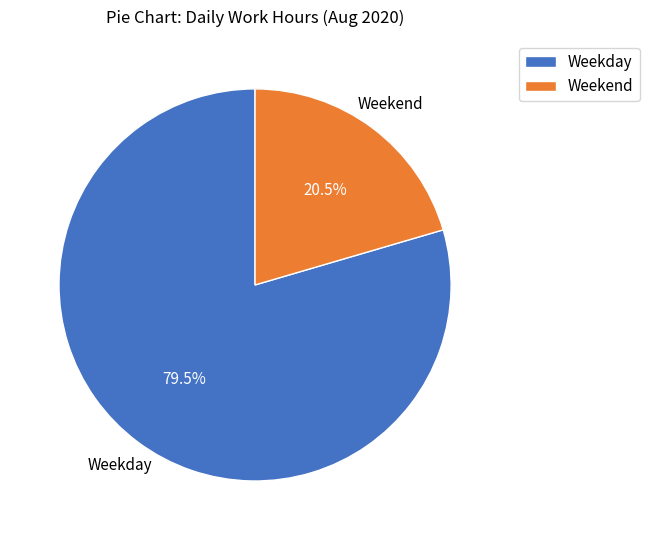

Do Weekday and Weekend together represent more than half of the pie?

Yes